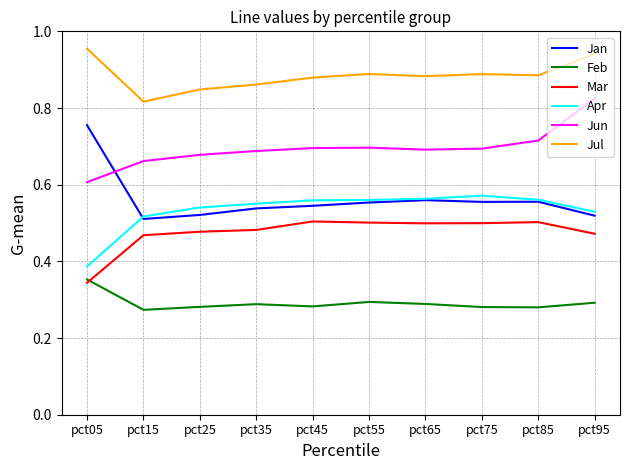

The value of Jul at pct25 is 1.2. True or false?

False